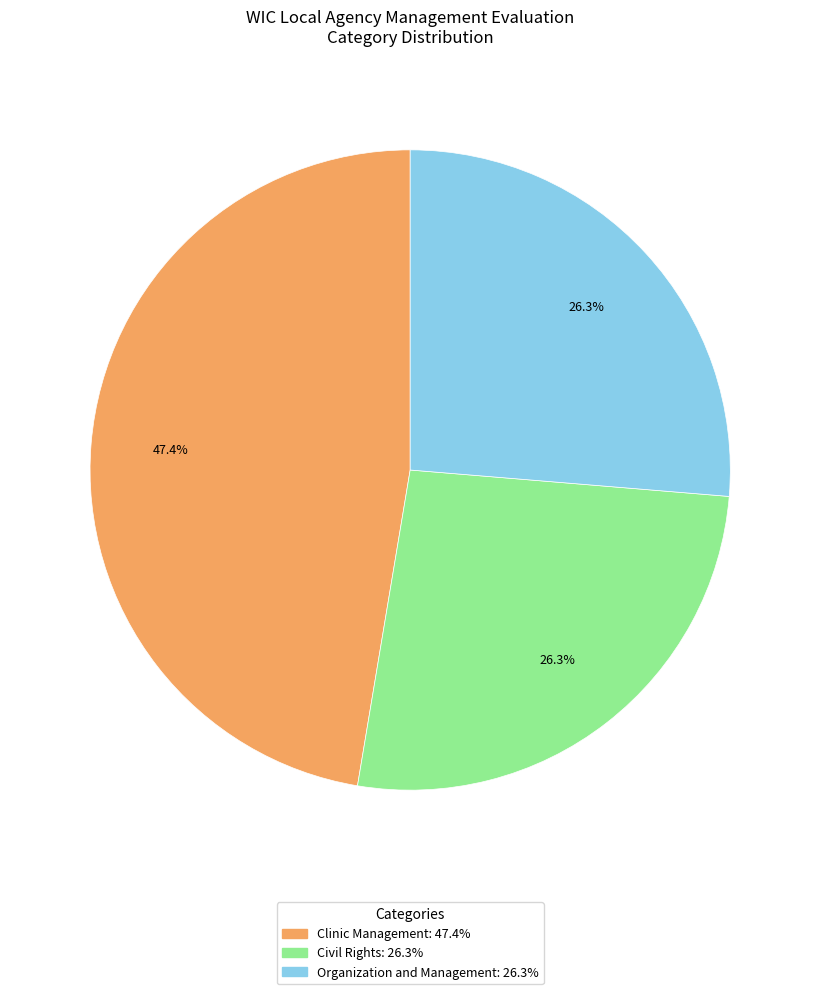

Is there any slice that represents more than half of the pie?

No